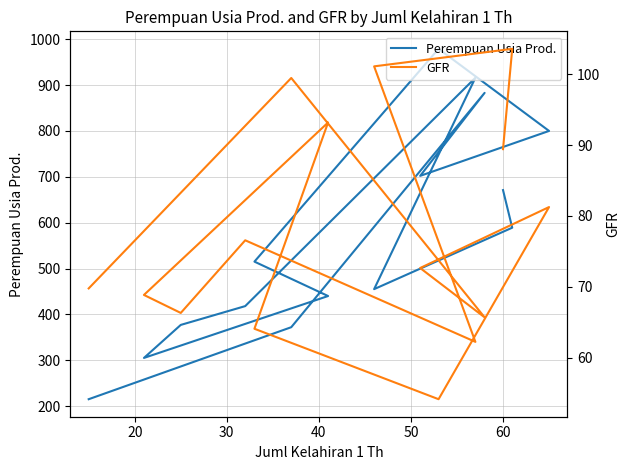

Count the number of categories in the chart.

15